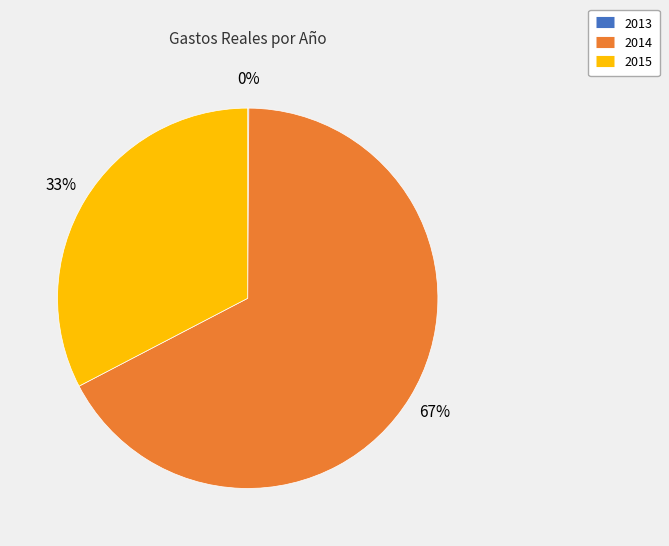

Is it true that 2014 is 61% of the pie?

False